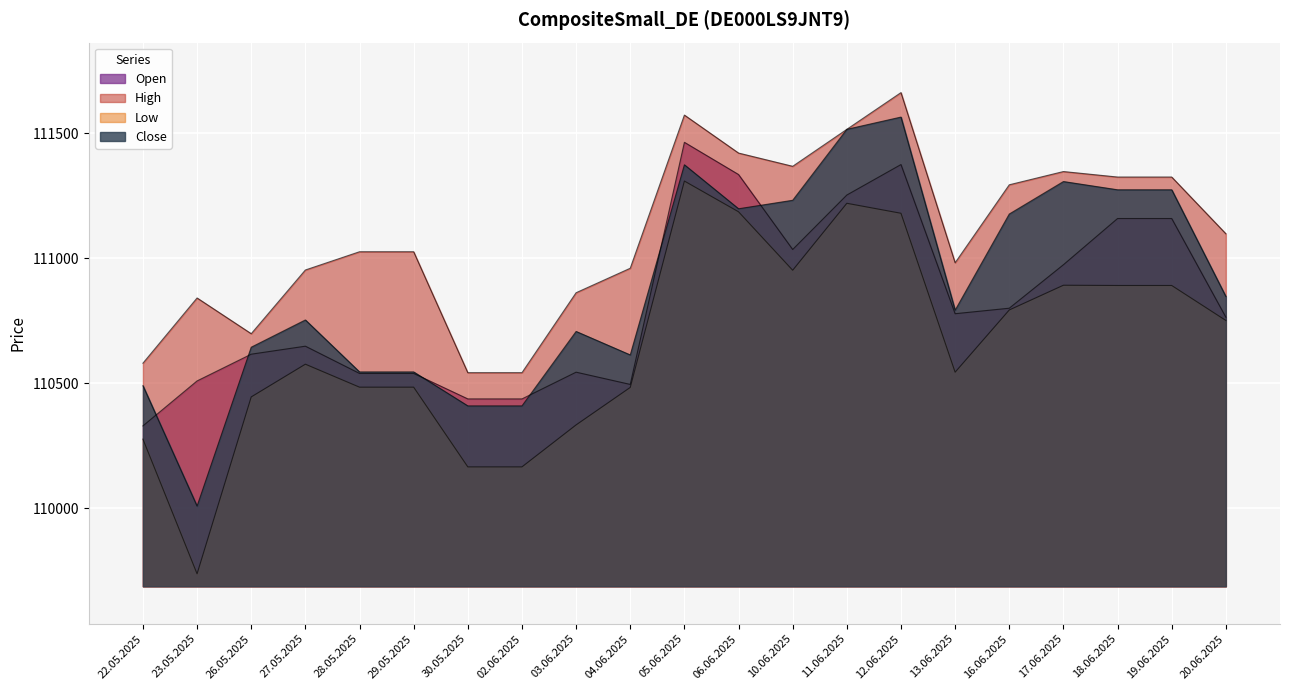

Count the number of categories in the chart.

21